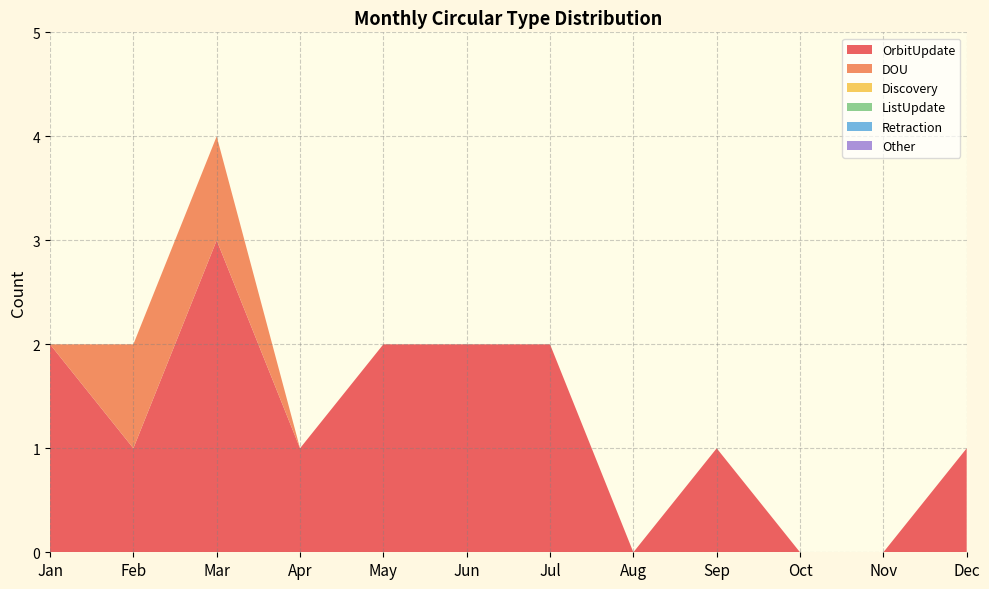

Reading right to left, extract all data points from this chart.

OrbitUpdate: 1	0	0	1	0	2	2	2	1	3	1	2
DOU: 0	0	0	0	0	0	0	0	0	1	1	0
Discovery: 0	0	0	0	0	0	0	0	0	0	0	0
ListUpdate: 0	0	0	0	0	0	0	0	0	0	0	0
Retraction: 0	0	0	0	0	0	0	0	0	0	0	0
Other: 0	0	0	0	0	0	0	0	0	0	0	0